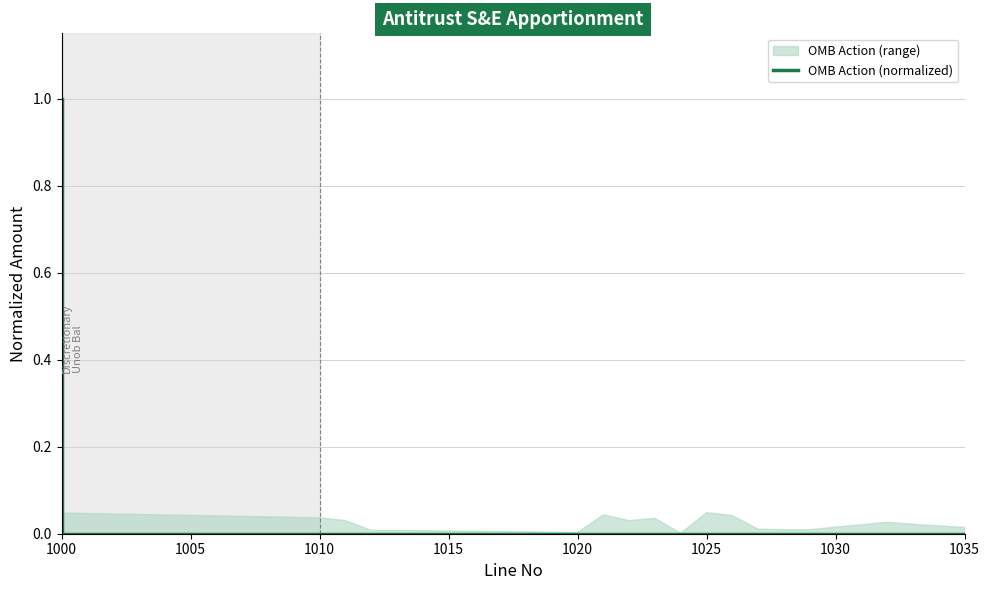

True or false: there are more than 1 points higher than both neighbors.

False